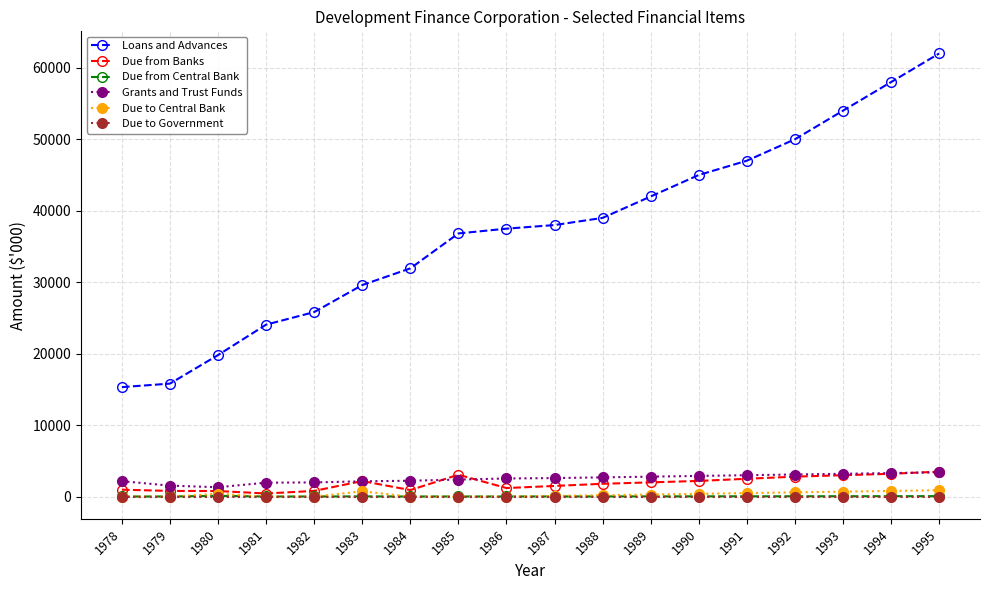

True or false: Due from Central Bank has a value of 70 at 1995.

True